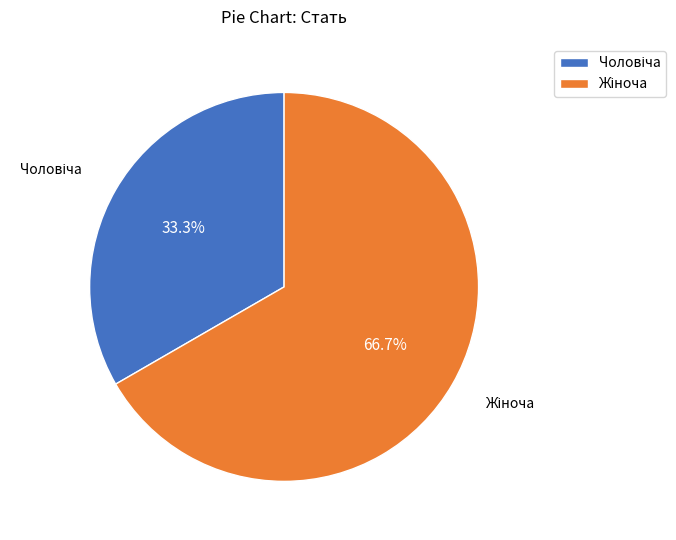

Is there any slice that represents more than half of the pie?

Yes